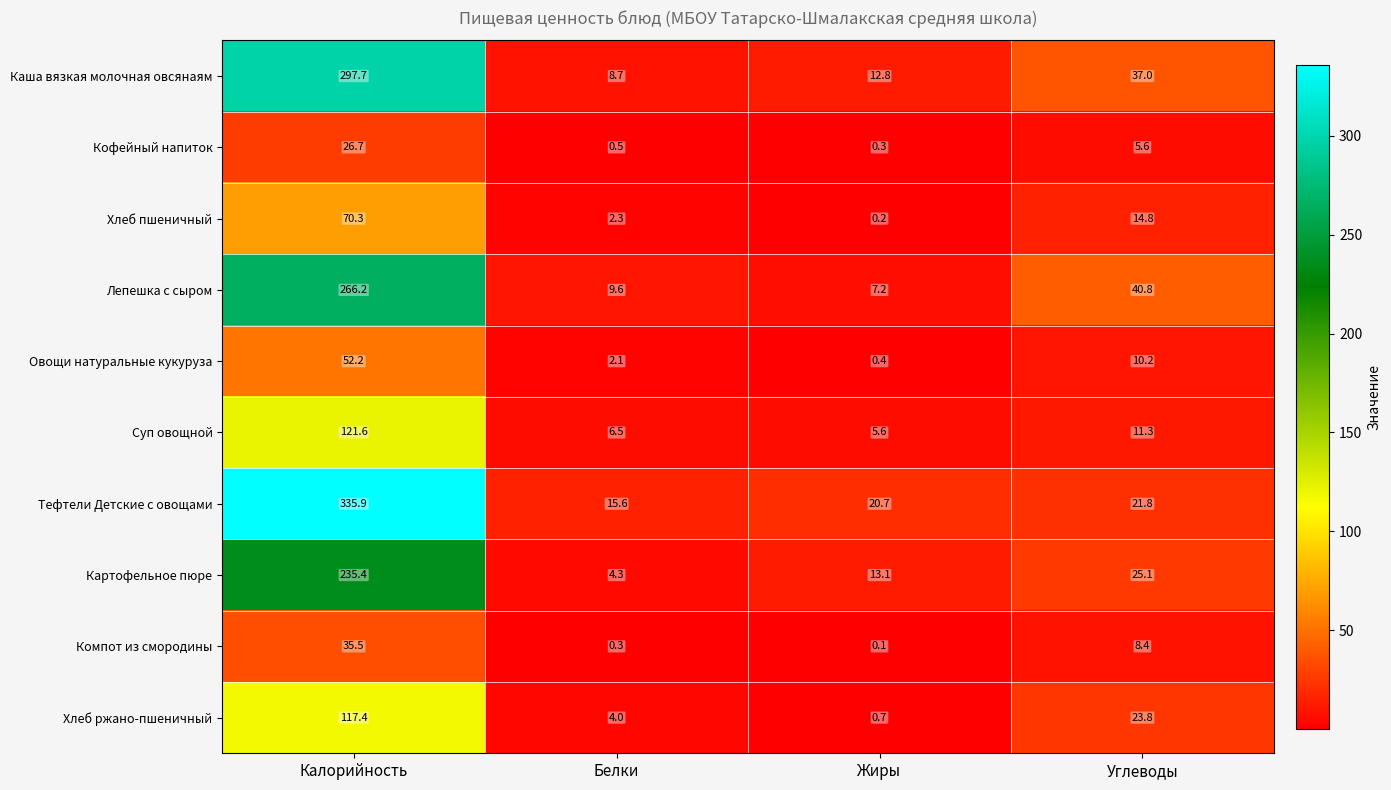

At which category is the sum across all series the highest?

Калорийность